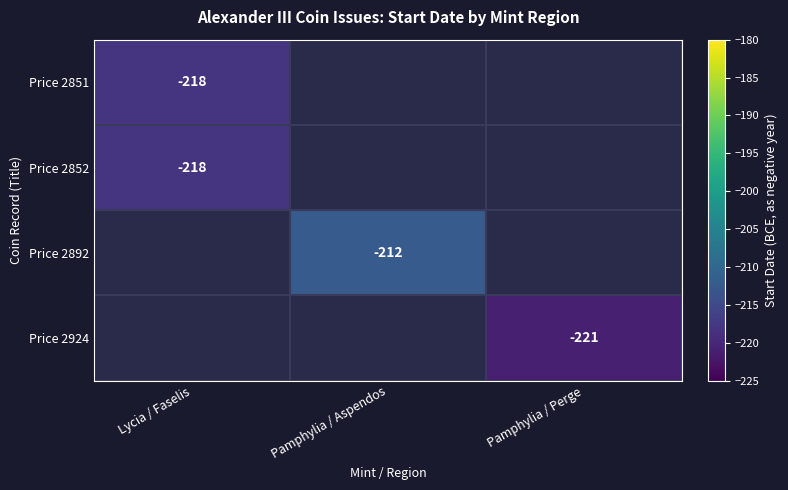

Which category has the lowest value across all series?

Pamphylia / Perge